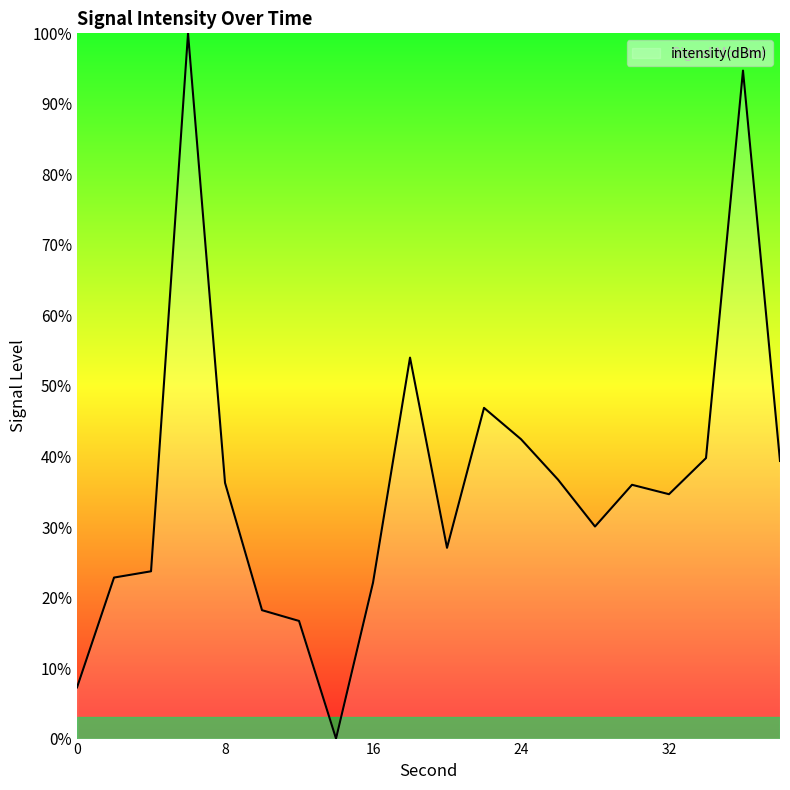

What is the difference between the maximum and minimum values?

100.0